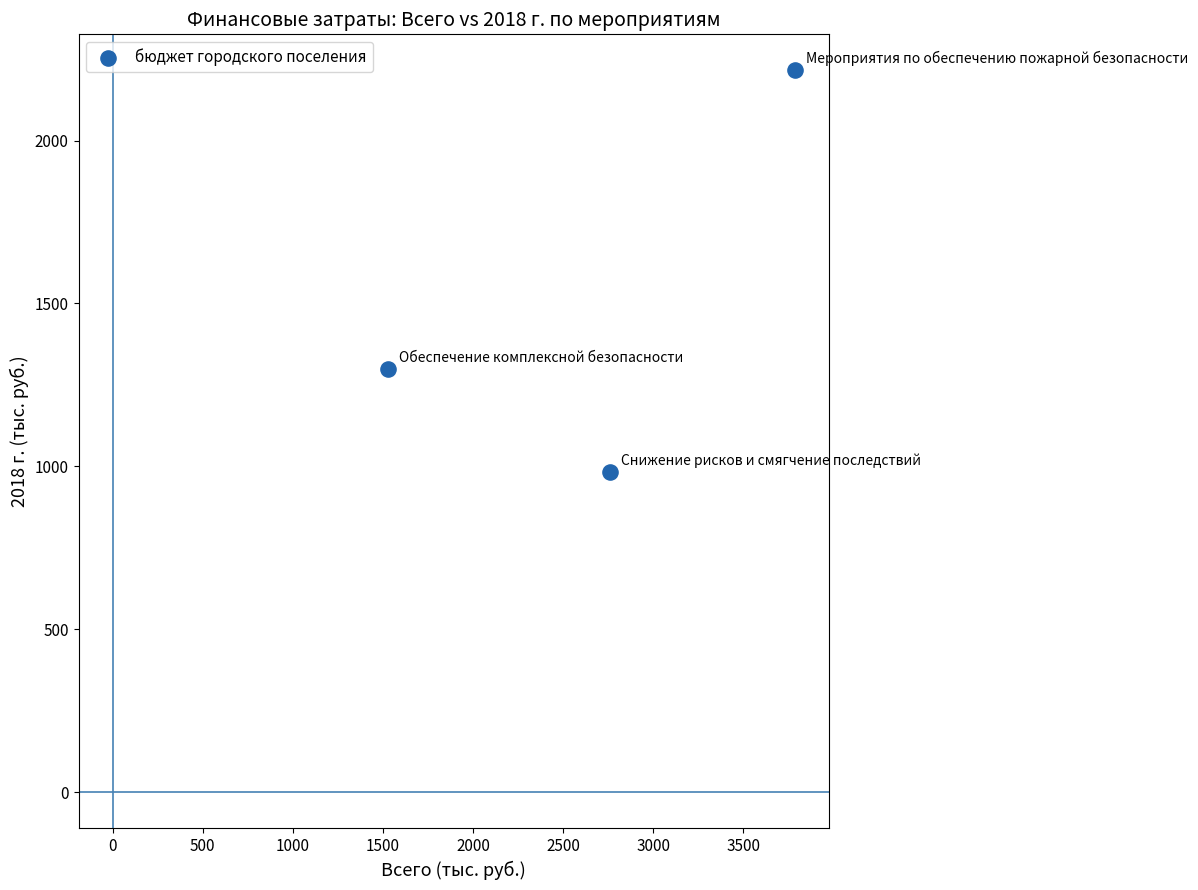

What is the range of X values (max minus min)?

2258.3